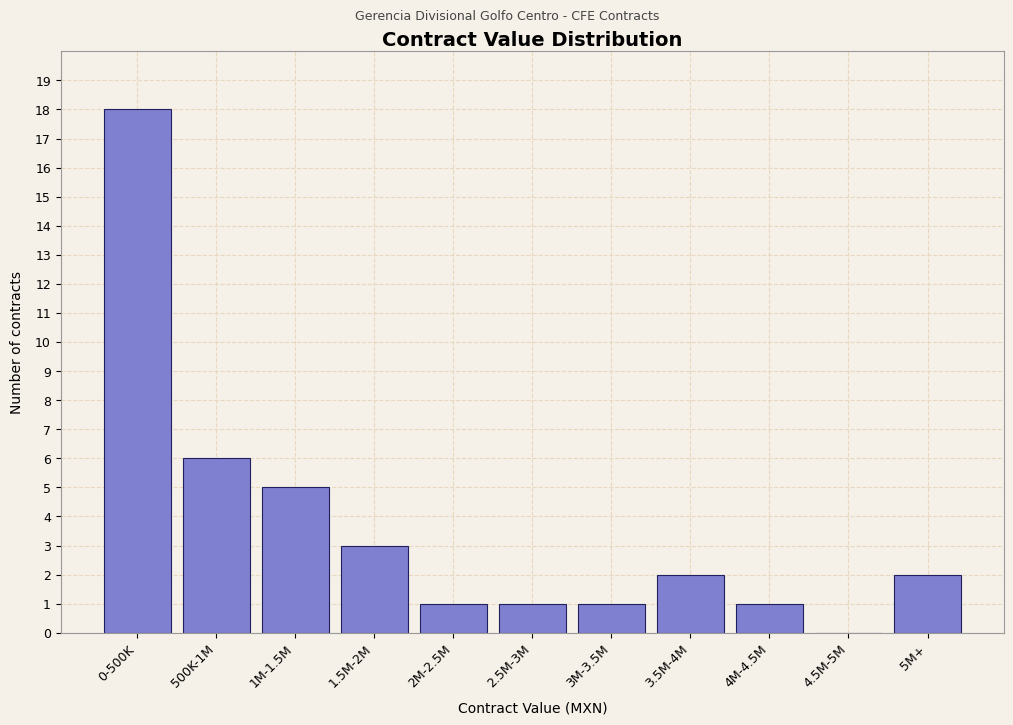

Reading right to left, extract all data points from this chart.

5M+=2	4.5M-5M=0	4M-4.5M=1	3.5M-4M=2	3M-3.5M=1	2.5M-3M=1	2M-2.5M=1	1.5M-2M=3	1M-1.5M=5	500K-1M=6	0-500K=18